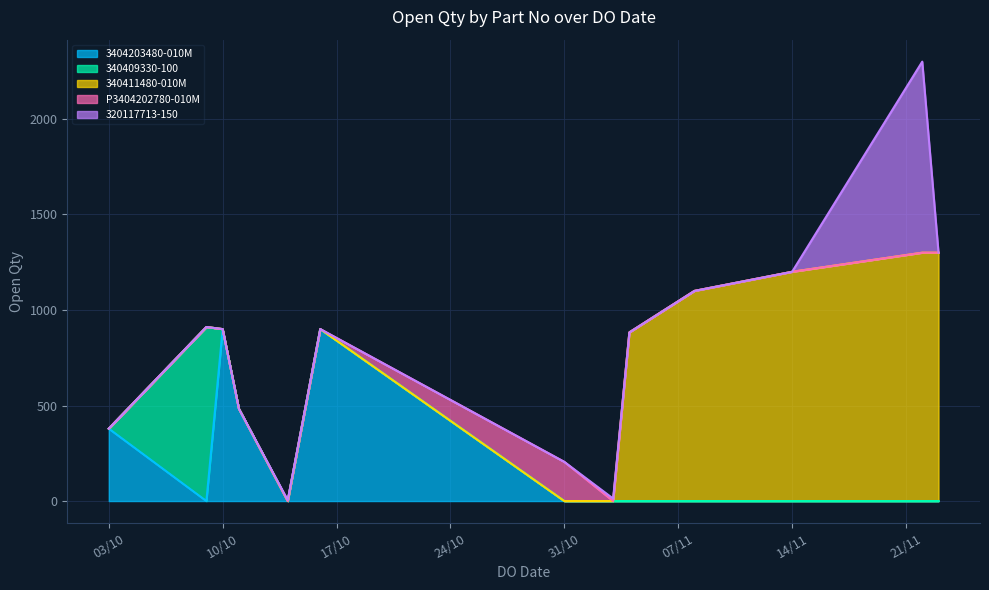

How many series are shown in this chart?

1